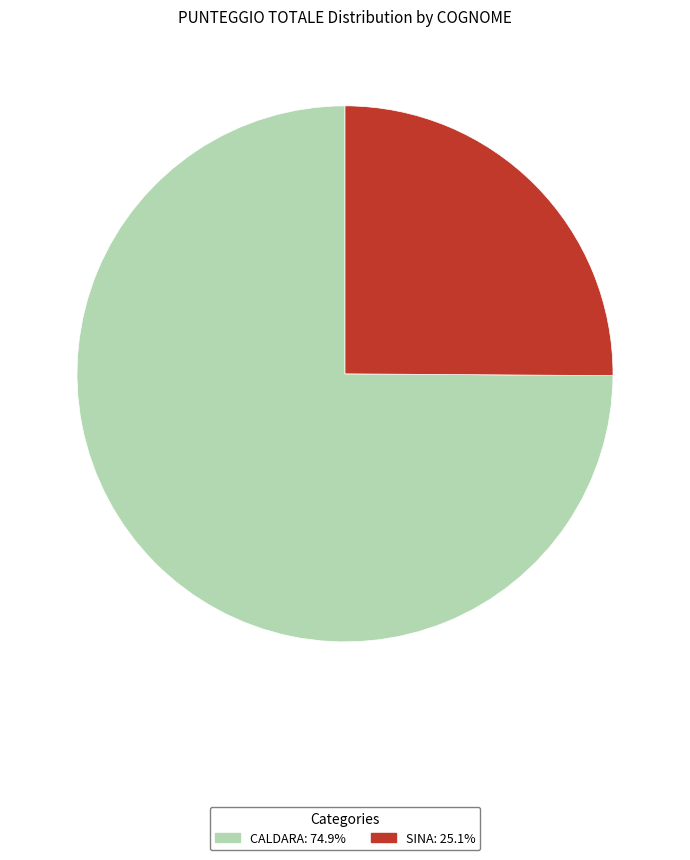

Is it true that SINA is 25% of the pie?

True